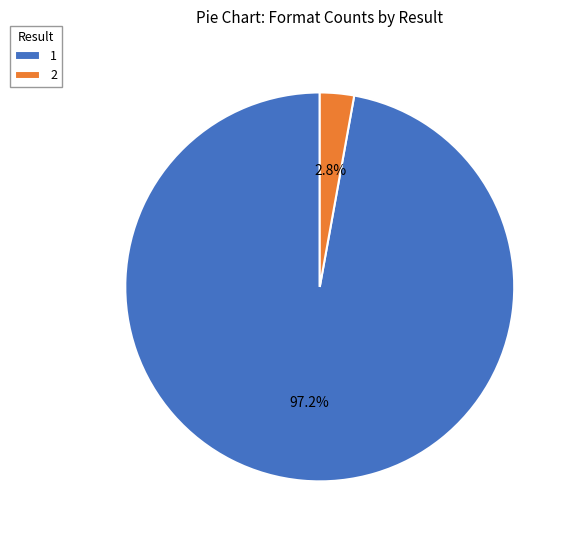

Count the number of slices in the pie.

2